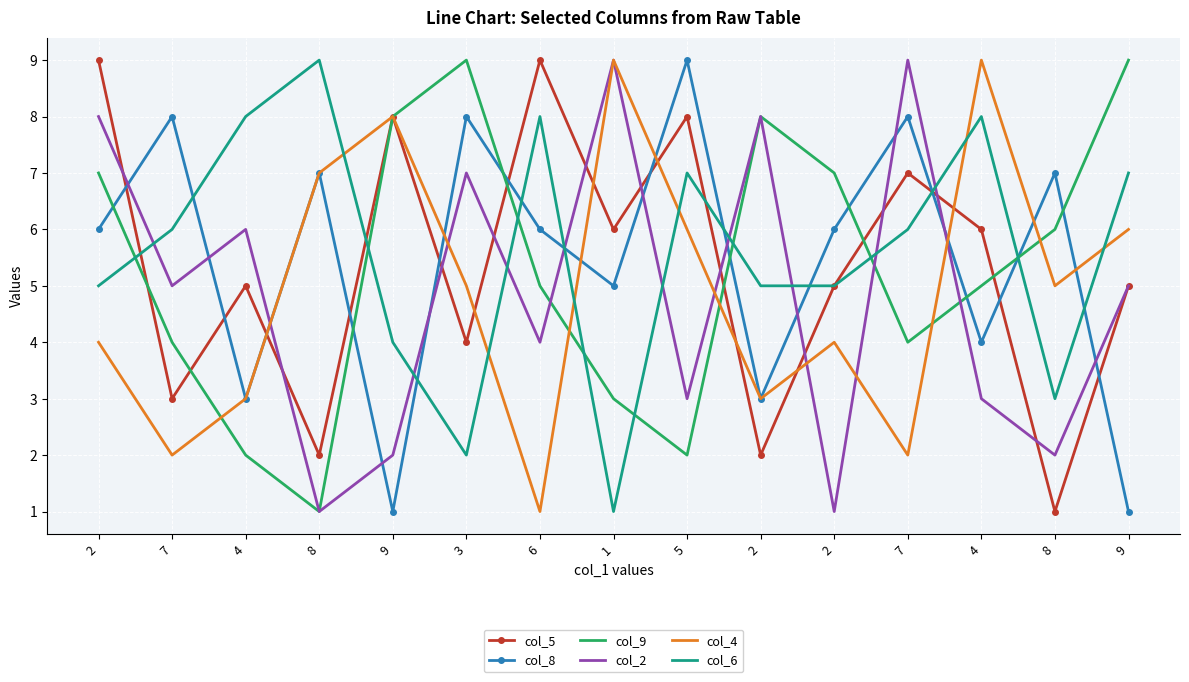

What is the difference between the maximum and minimum values in the col_4 series?

8